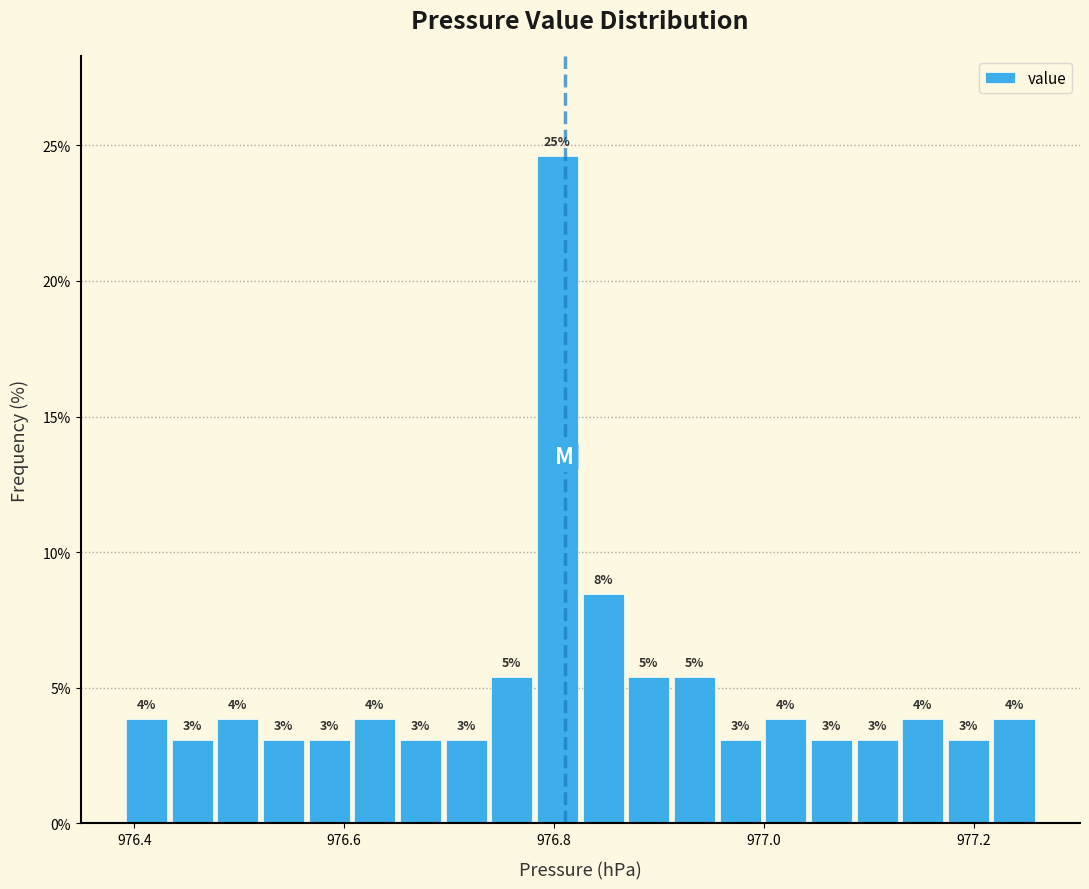

Around what value on the x-axis is the tallest bar? Give the approximate position of its centre, as read against the axis.

976.80